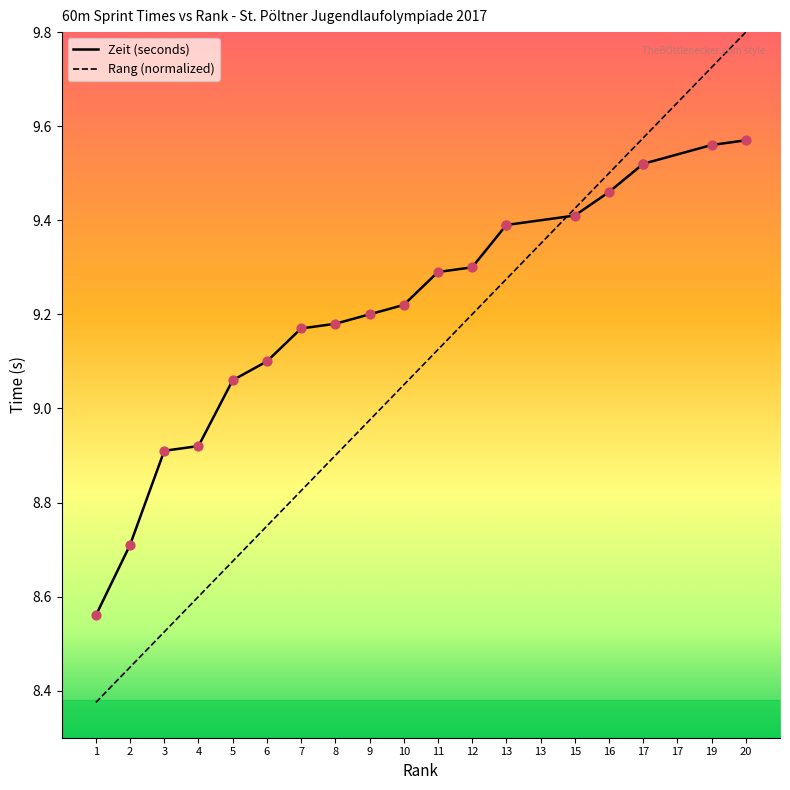

Which series has the largest Y range (max minus min)?

Rang